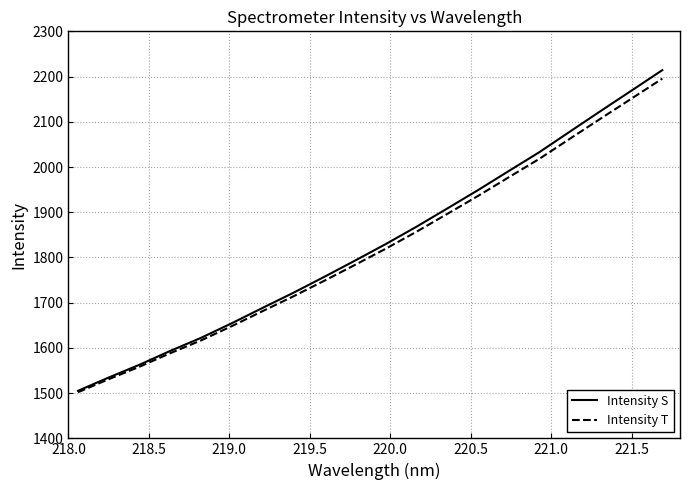

What is the lowest value of the Intensity T series?

1502.1